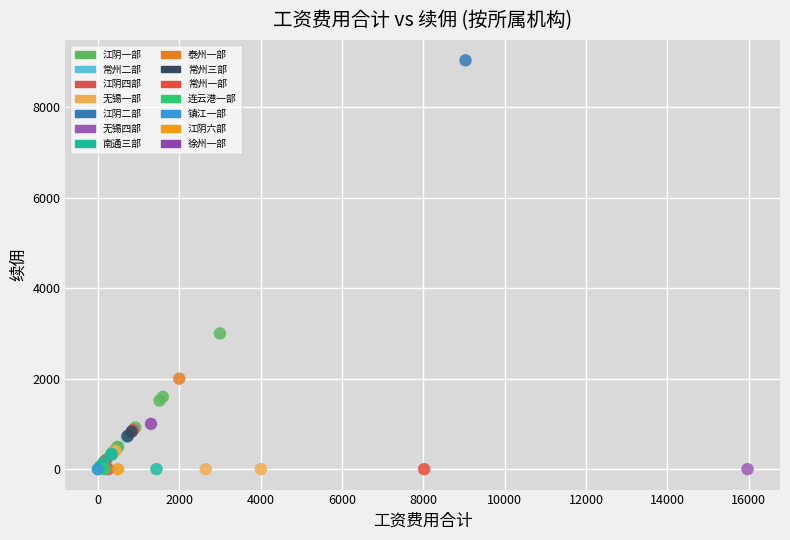

What are all the series names shown in the legend?

江阴一部, 常州二部, 江阴四部, 无锡一部, 江阴二部, 无锡四部, 南通三部, 泰州一部, 常州三部, 常州一部, 连云港一部, 镇江一部, 江阴六部, 徐州一部